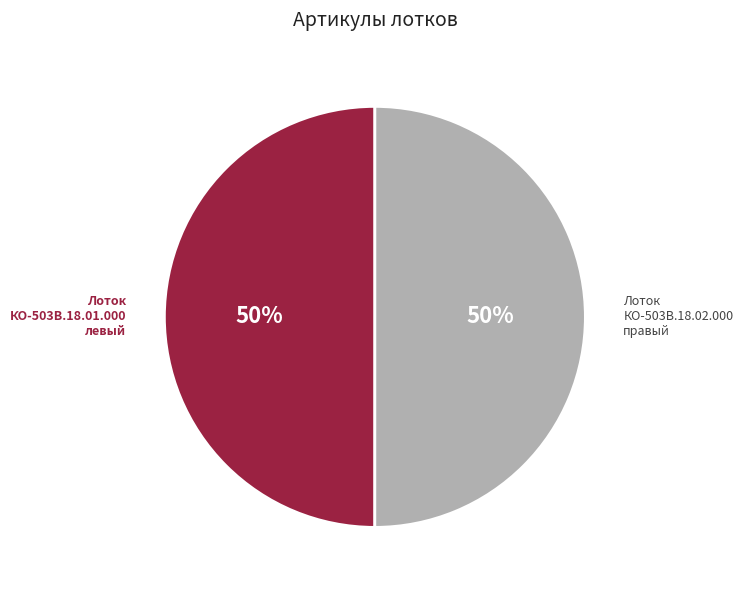

What is the ratio of the value at Лоток КО-503В.18.02.000 правый to the value at Лоток КО-503В.18.01.000 левый?

1.0